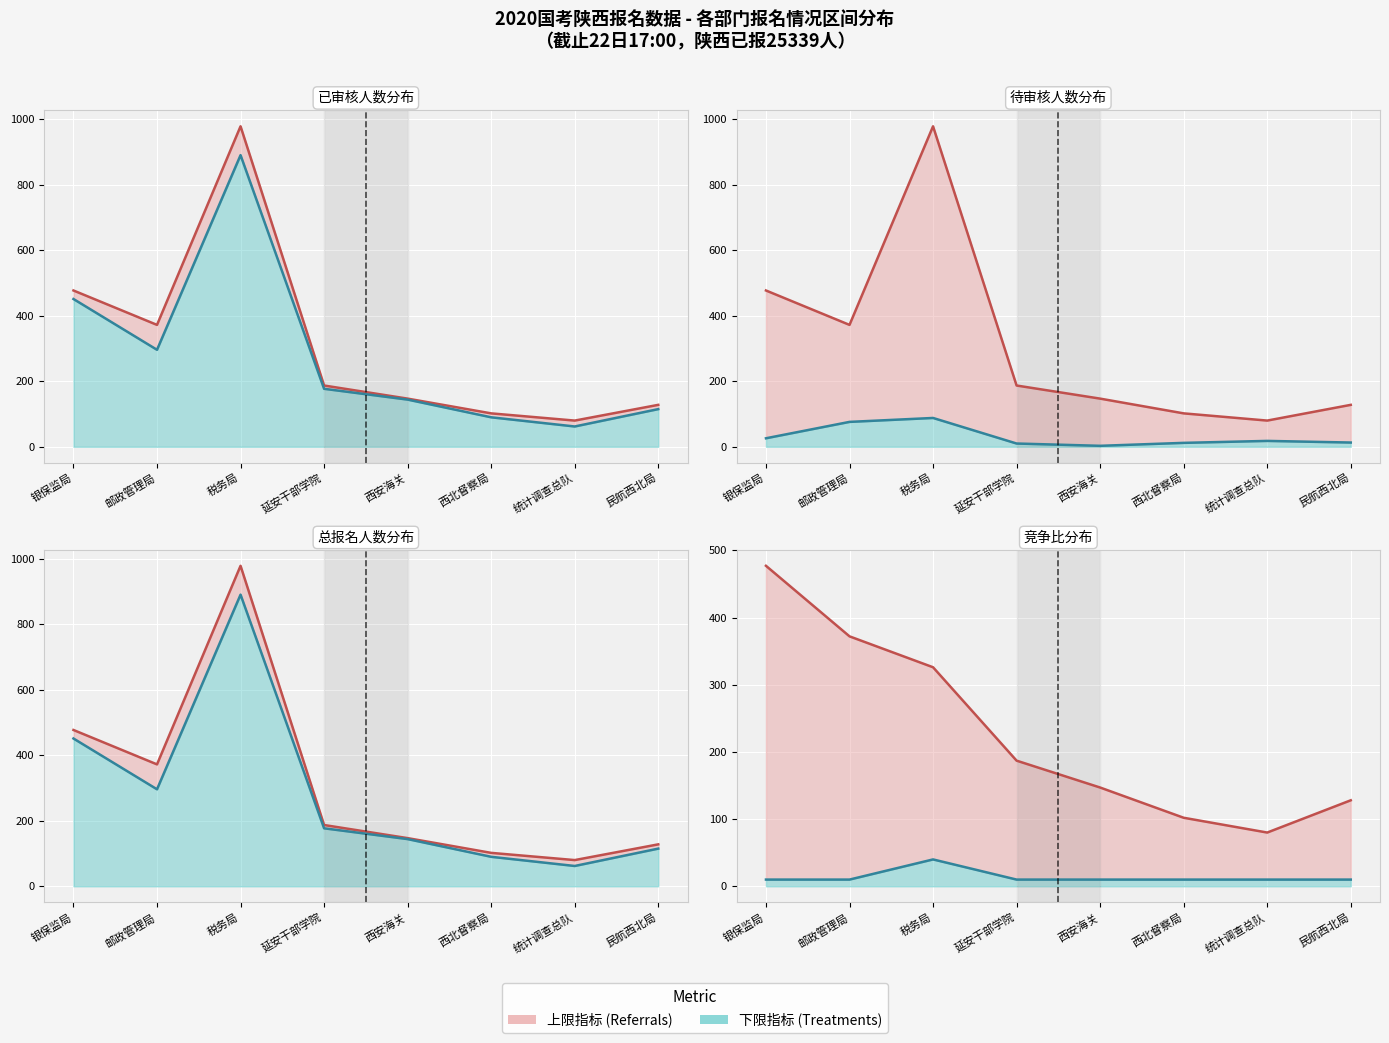

How many intersections are there between 竞争比 线 and 已审核 线?

2